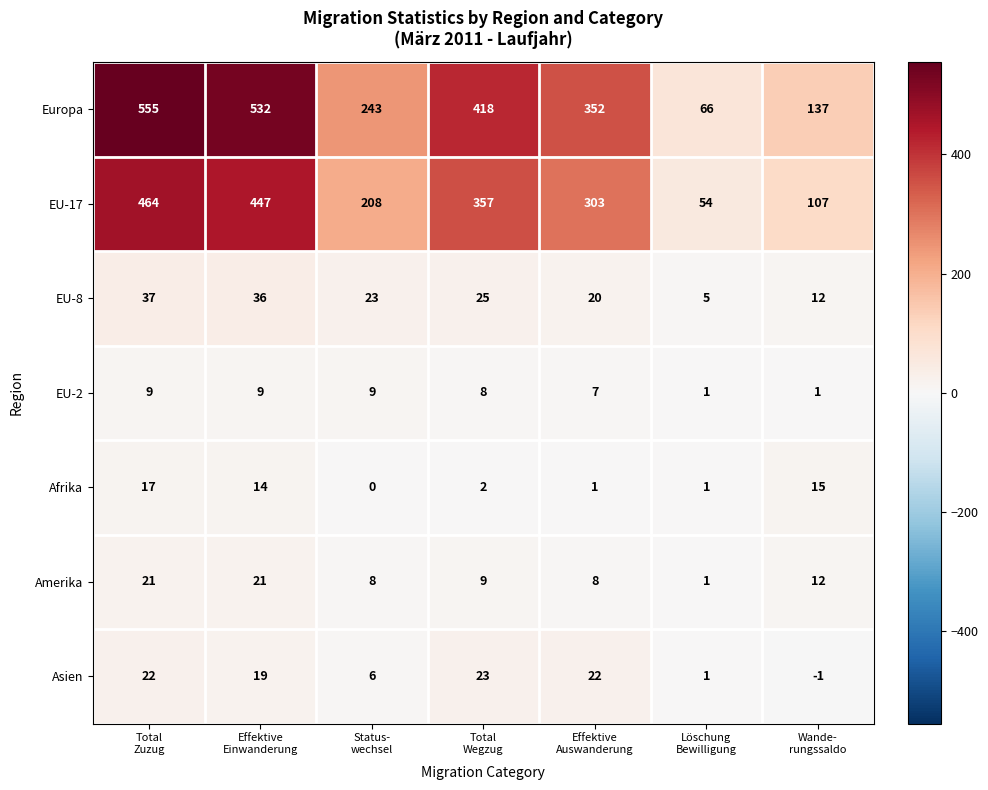

What is the sum of all Europa values?

2303